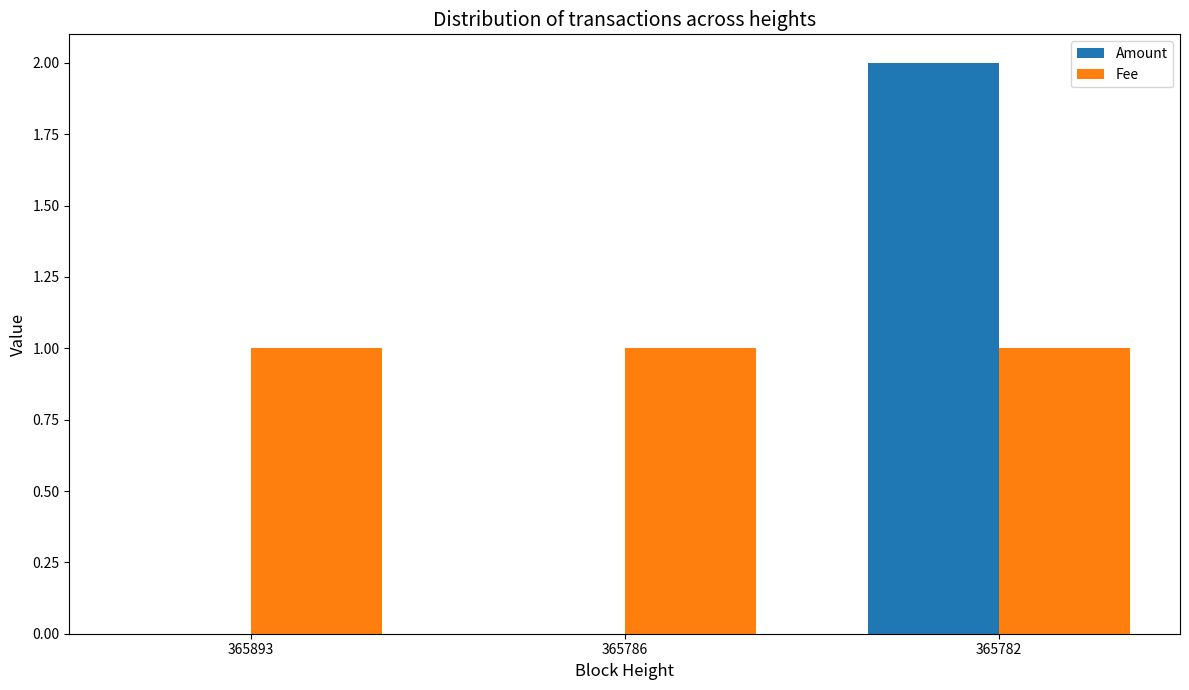

Count the number of categories in the chart.

3